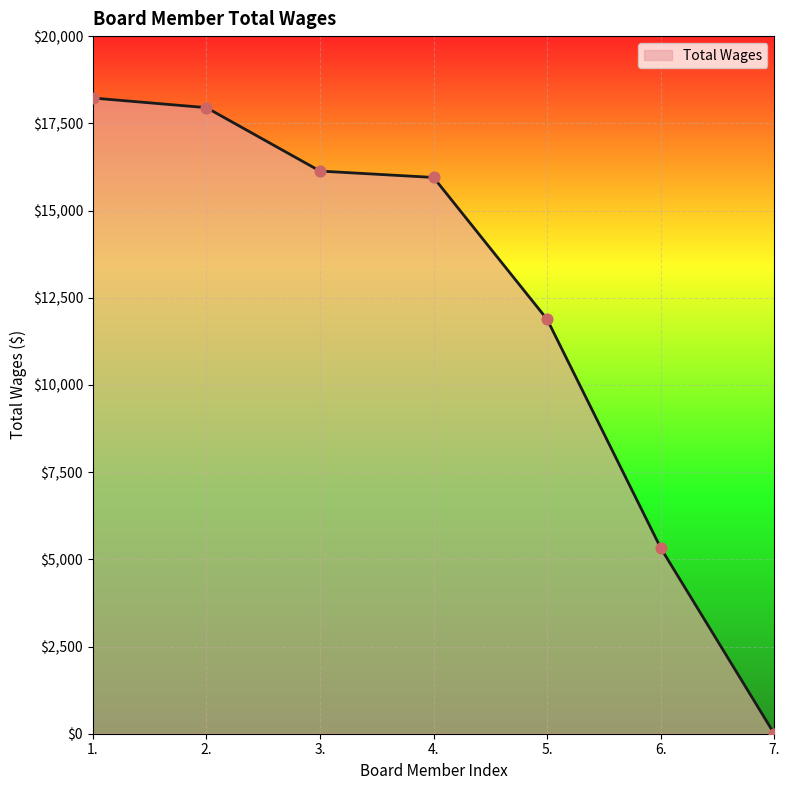

What is the ratio of the value at 4. to the value at 3.?

1.0